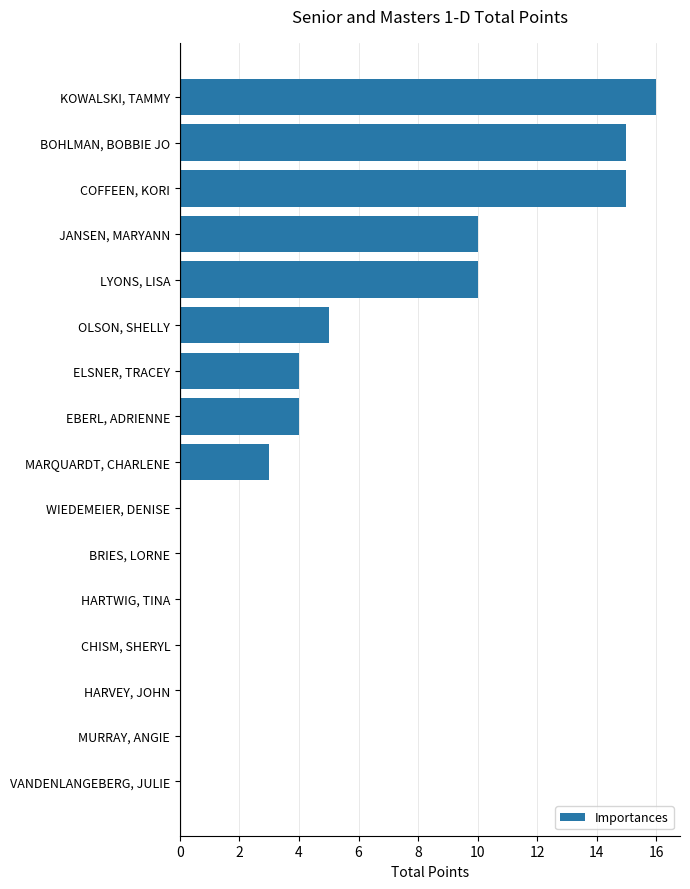

Reading bottom to top, list all the values displayed in this chart.

VANDENLANGEBERG, JULIE=0	MURRAY, ANGIE=0	HARVEY, JOHN=0	CHISM, SHERYL=0	HARTWIG, TINA=0	BRIES, LORNE=0	WIEDEMEIER, DENISE=0	MARQUARDT, CHARLENE=3	EBERL, ADRIENNE=4	ELSNER, TRACEY=4	OLSON, SHELLY=5	LYONS, LISA=10	JANSEN, MARYANN=10	COFFEEN, KORI=15	BOHLMAN, BOBBIE JO=15	KOWALSKI, TAMMY=16